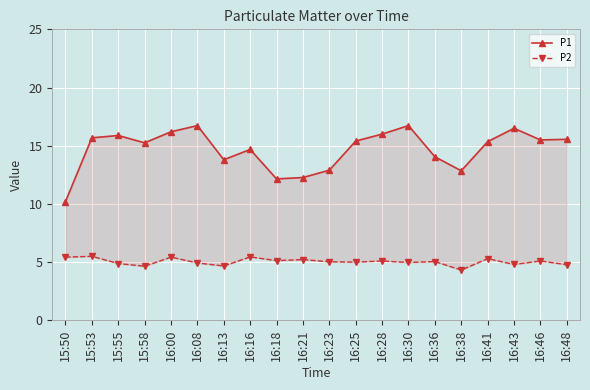

Reading right to left, list all the values displayed in this chart.

P1: 16:48=15.6	16:46=15.5	16:43=16.5	16:41=15.3	16:38=12.8	16:36=14.1	16:30=16.7	16:28=16.0	16:25=15.4	16:23=12.9	16:21=12.3	16:18=12.2	16:16=14.7	16:13=13.8	16:08=16.7	16:00=16.2	15:58=15.2	15:55=15.9	15:53=15.7	15:50=10.2
P2: 16:48=4.8	16:46=5.1	16:43=4.8	16:41=5.3	16:38=4.3	16:36=5.0	16:30=5.0	16:28=5.1	16:25=5.0	16:23=5.0	16:21=5.2	16:18=5.1	16:16=5.5	16:13=4.7	16:08=4.9	16:00=5.4	15:58=4.7	15:55=4.9	15:53=5.5	15:50=5.4